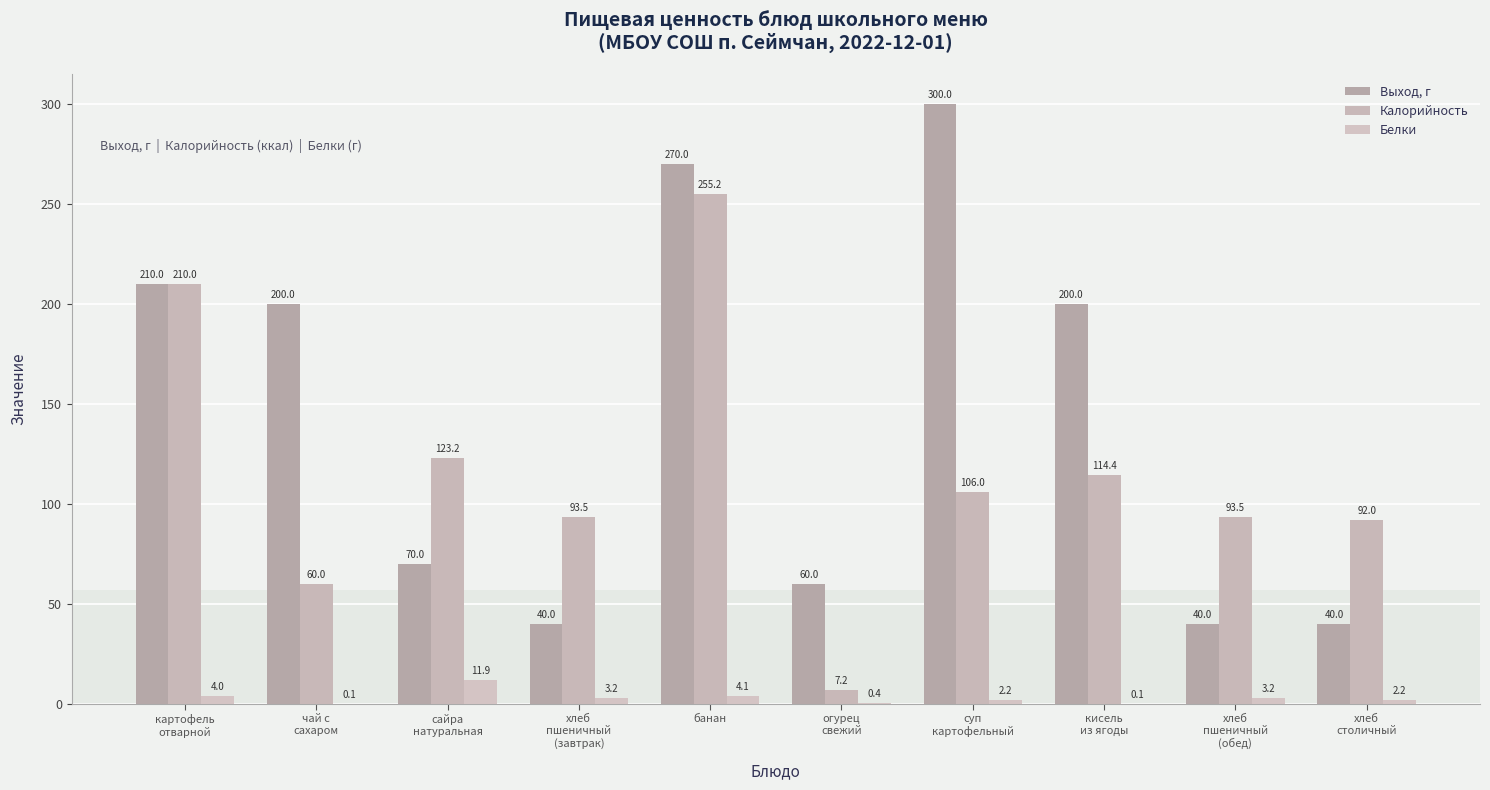

Between хлеб
пшеничный
(завтрак) and картофель
отварной, which is larger?

картофель
отварной